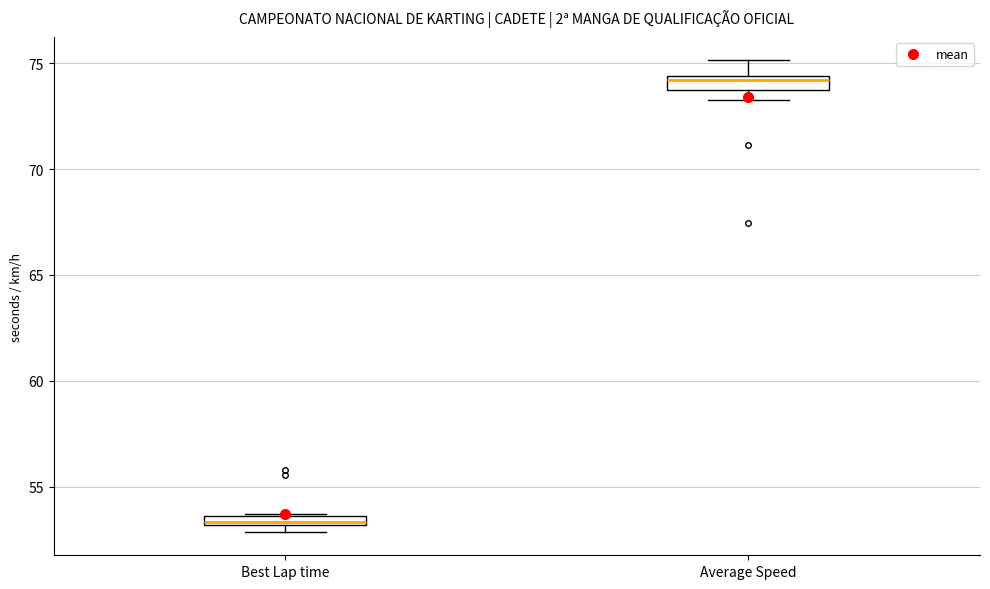

Where is the lower edge of the box for Best Lap time on the y-axis? The values are not printed on the chart, so give them approximately, as read against the axis.

53.0